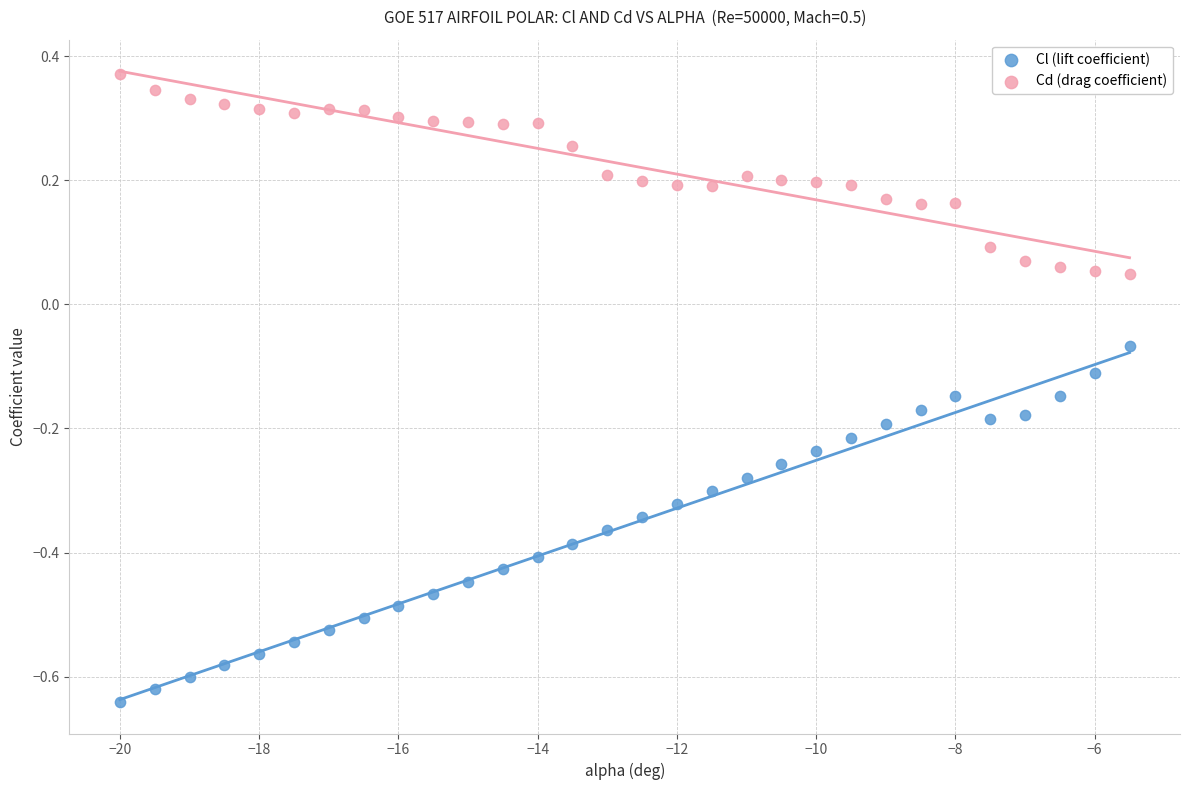

Across all data points, what is the range of Y values (max minus min)?

1.0